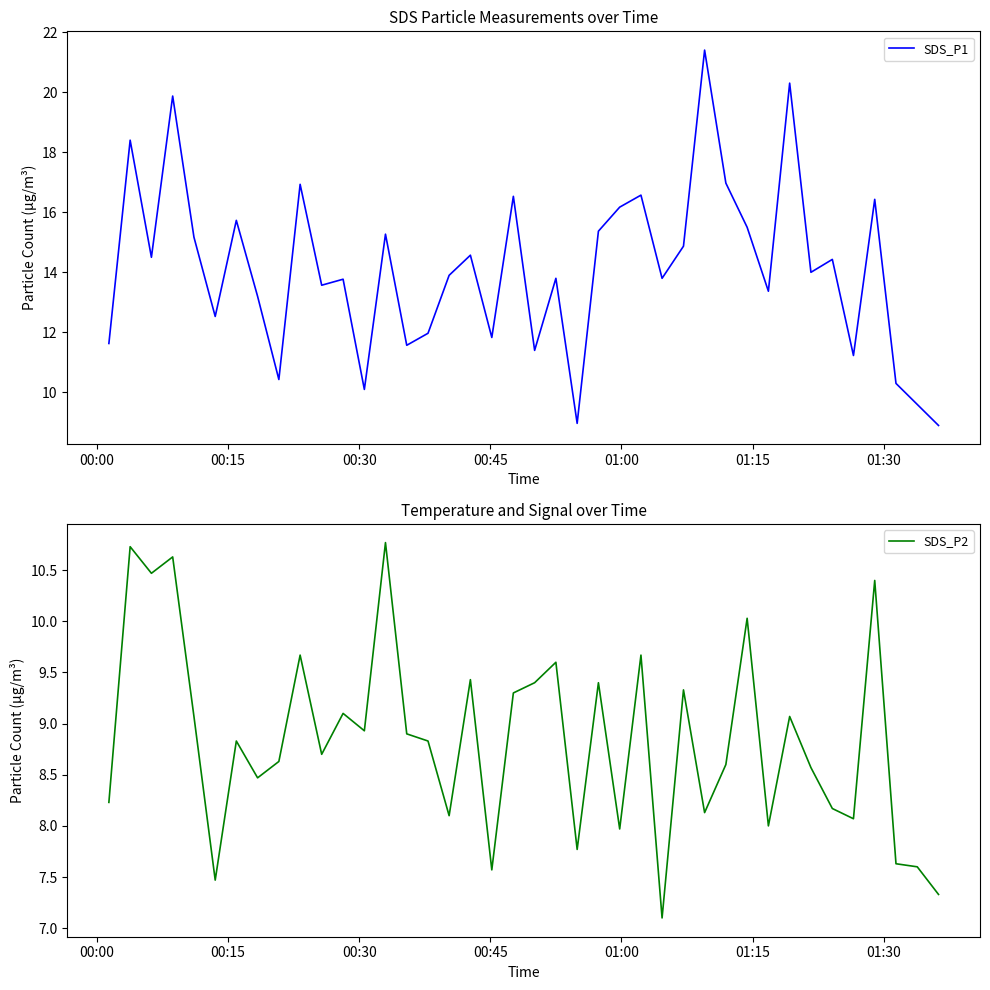

What is the highest value of the SDS_P2 series?

10.8